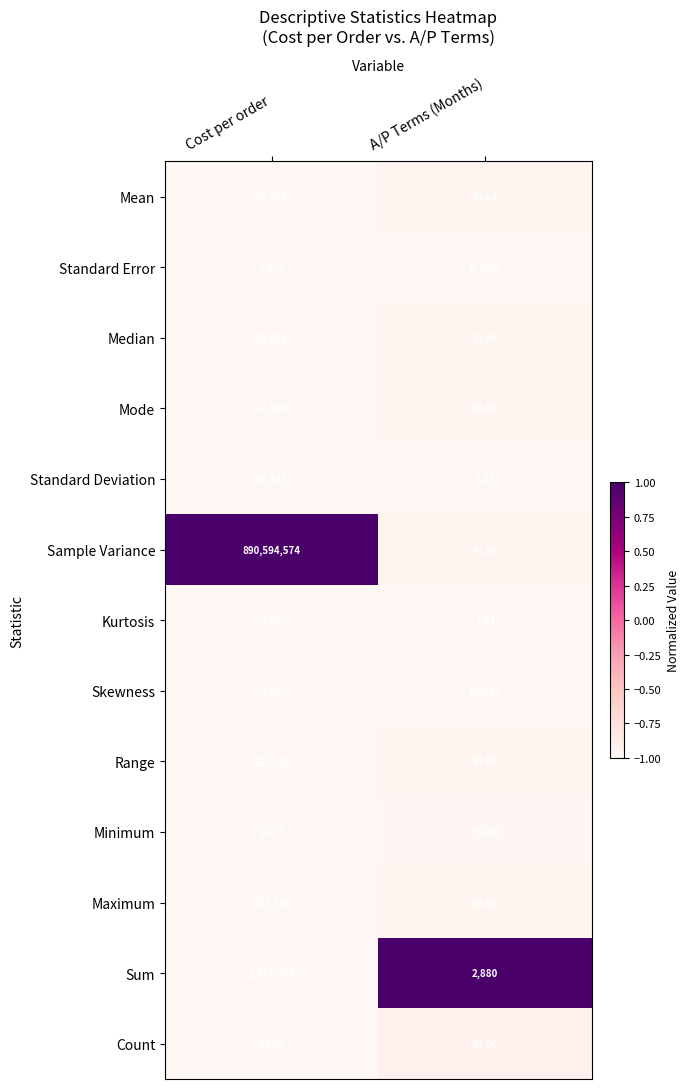

How many categories are shown in the chart?

2